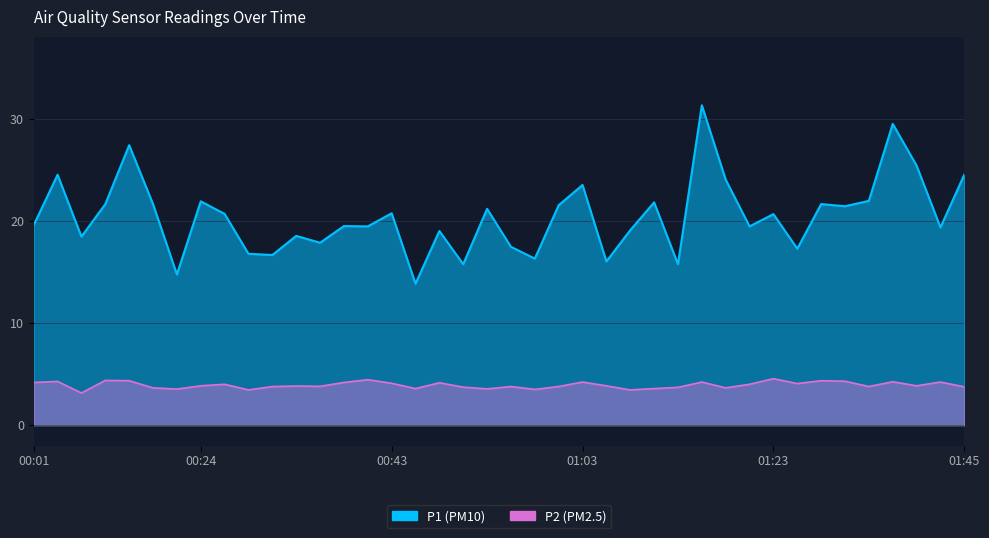

Reading right to left, extract all data points from this chart.

P1: 24.5	19.4	25.4	29.5	21.9	21.4	21.6	17.3	20.6	19.4	24.0	31.3	15.8	21.8	19.1	16.0	23.5	21.5	16.3	17.4	21.2	15.8	19.0	13.8	20.7	19.4	19.5	17.9	18.5	16.6	16.8	20.7	21.9	14.8	21.6	27.4	21.6	18.4	24.5	19.6
P2: 3.8	4.2	3.9	4.2	3.8	4.3	4.3	4.1	4.5	4.0	3.6	4.2	3.7	3.6	3.5	3.9	4.2	3.8	3.5	3.8	3.5	3.7	4.2	3.6	4.1	4.5	4.2	3.8	3.8	3.8	3.5	4.0	3.9	3.5	3.6	4.3	4.4	3.1	4.3	4.2